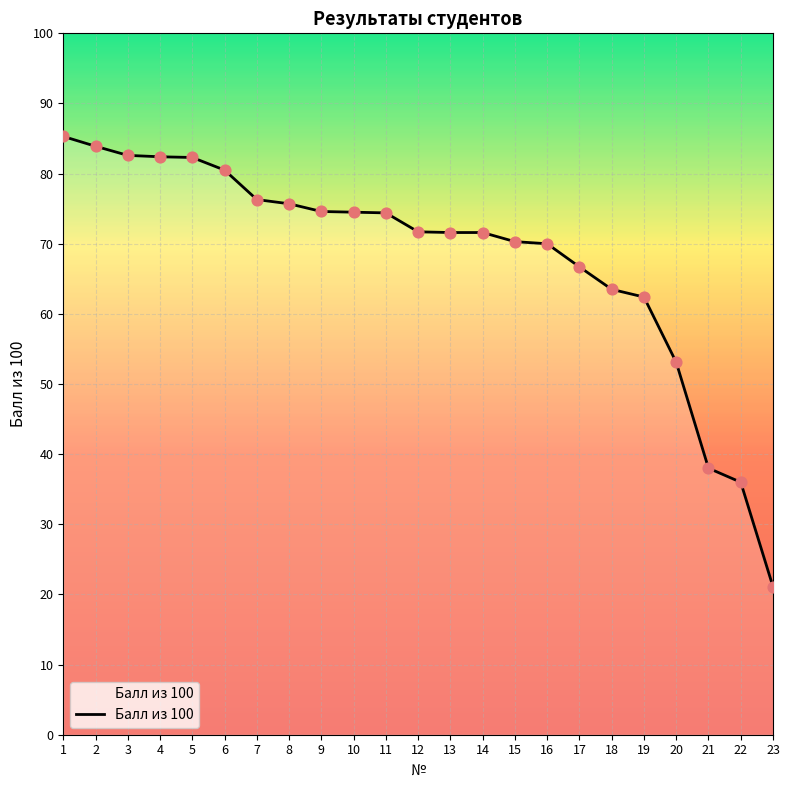

What is the ratio of the value at 17 to the value at 3?

0.8